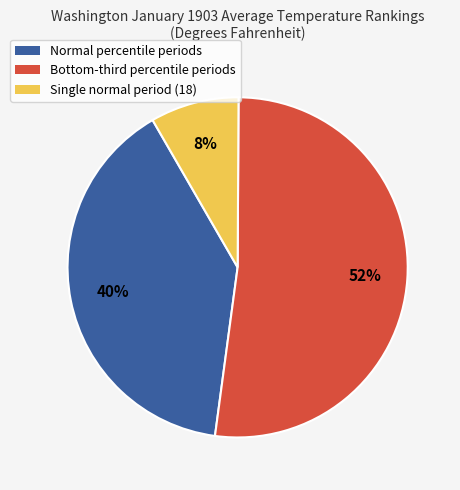

The Normal percentile periods slice represents 49% of the pie. True or false?

False